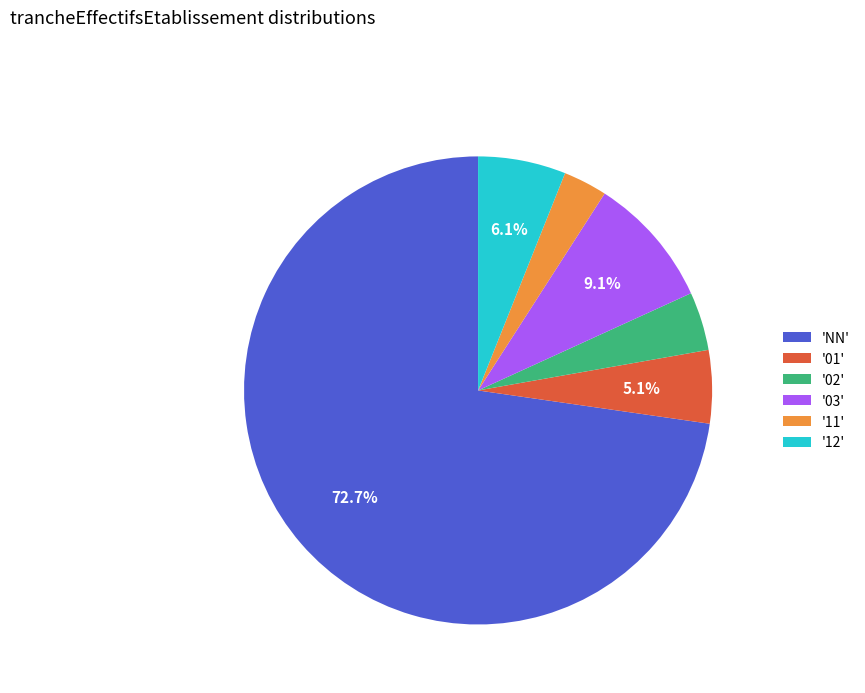

Combined, what portion of the pie is 'NN' and '01'?

77.8%